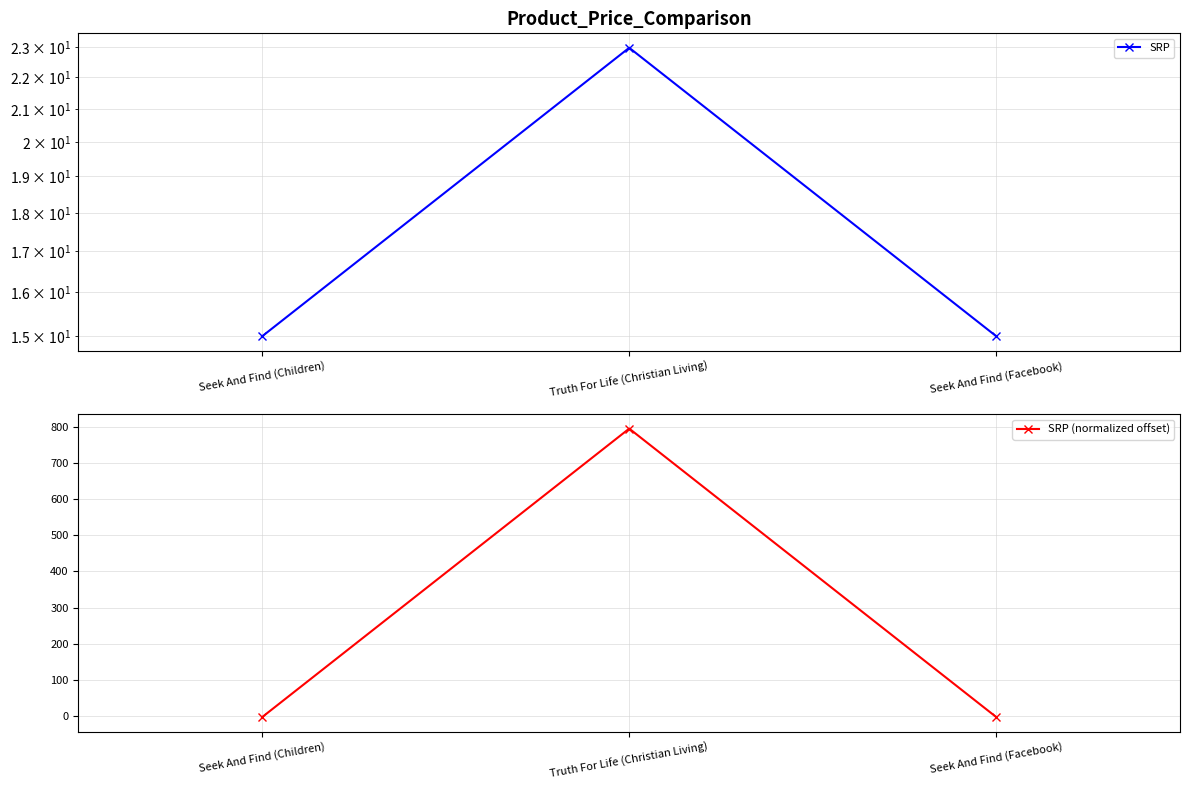

Rank the series by their average value, from highest to lowest.

SRP (normalized offset), SRP